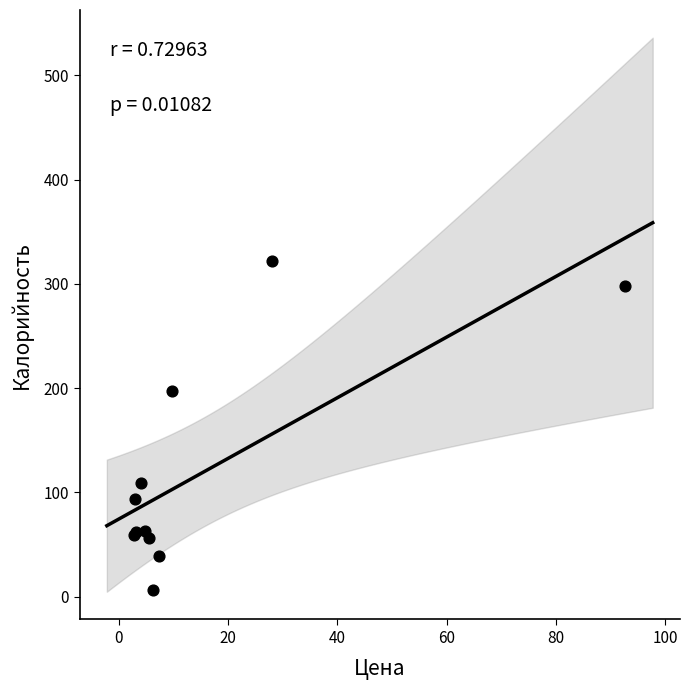

What Y value in the scatter plot is closest to 163?

197.6